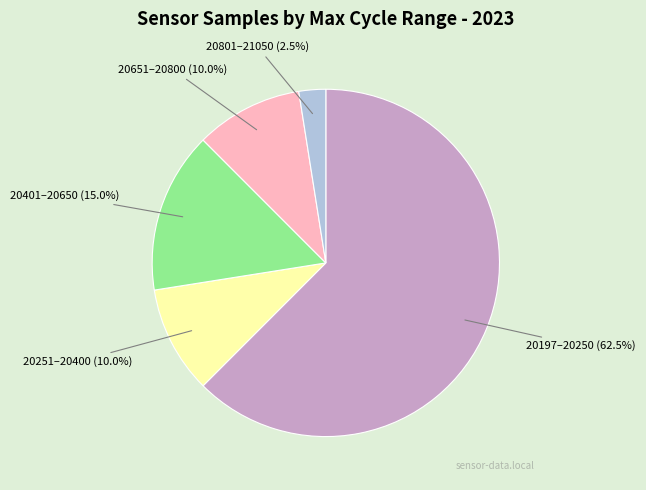

Approximately how many times larger is the value at 20401–20650 compared to 20651–20800?

1.5